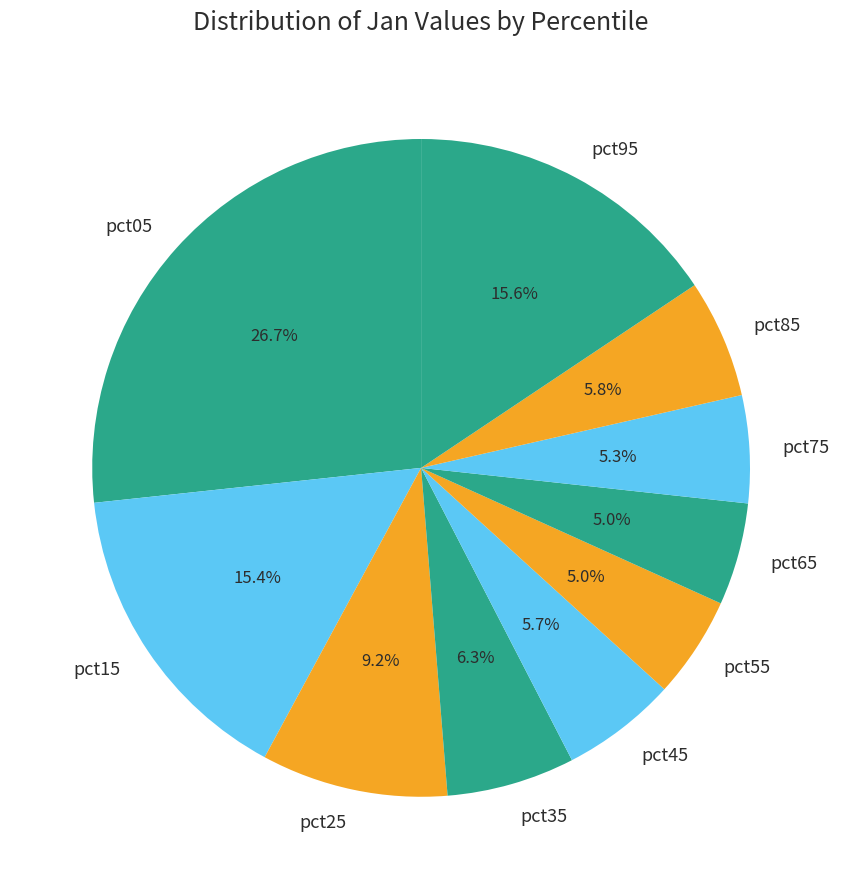

What is the largest slice in the pie chart?

pct05